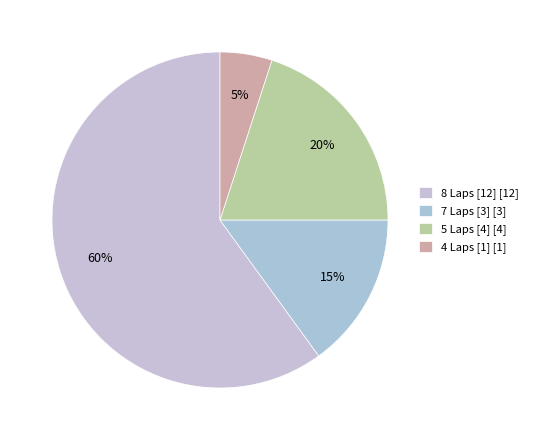

To the nearest percent, what percentage of the pie is 7 Laps [3]?

15%